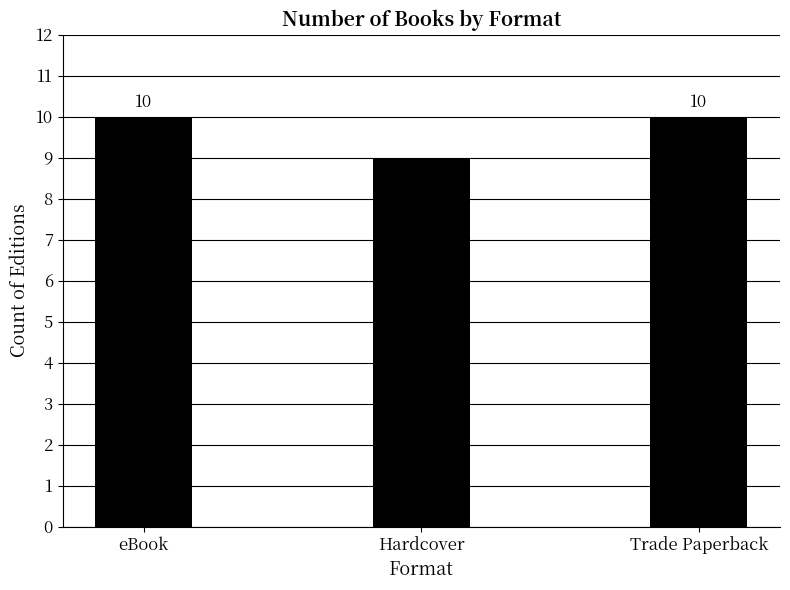

What is the sum of all values?

29